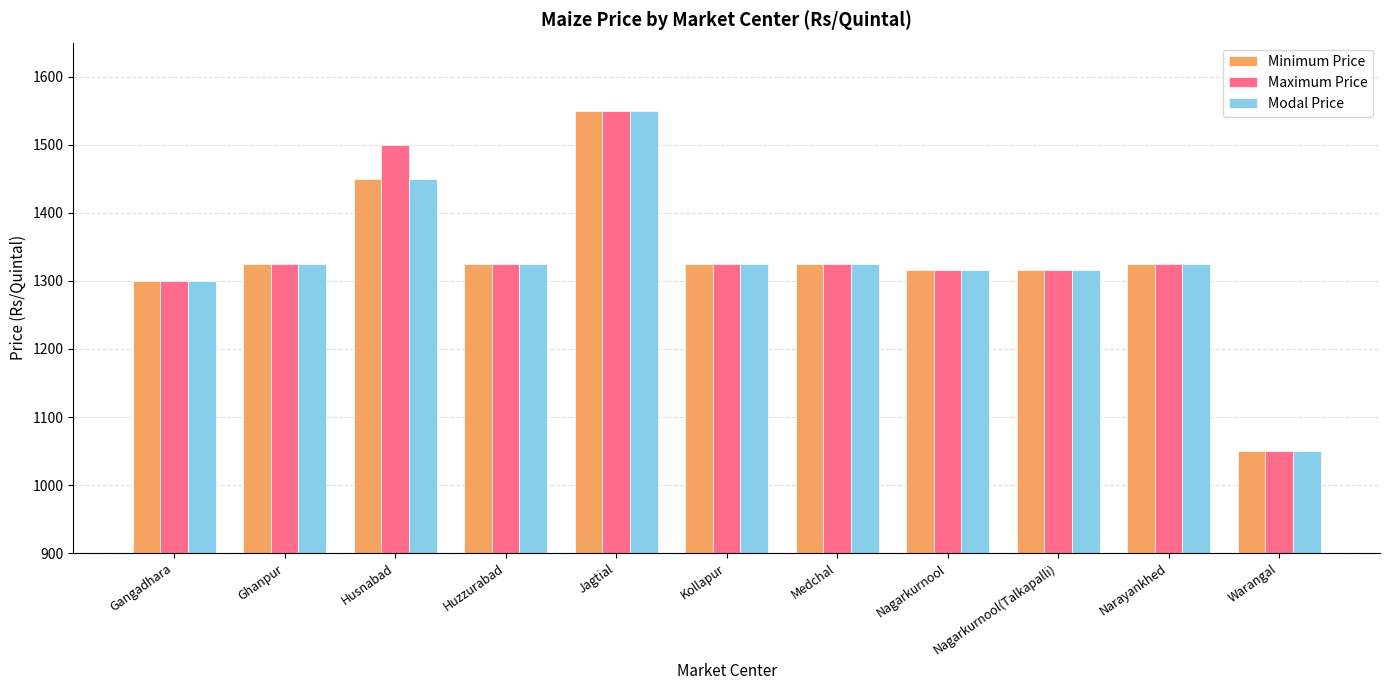

Reading left to right, extract all data points from this chart.

Minimum Price: 1300	1325	1450	1325	1550	1325	1325	1316	1316	1325	1050
Maximum Price: 1300	1325	1500	1325	1550	1325	1325	1316	1316	1325	1050
Modal Price: 1300	1325	1450	1325	1550	1325	1325	1316	1316	1325	1050